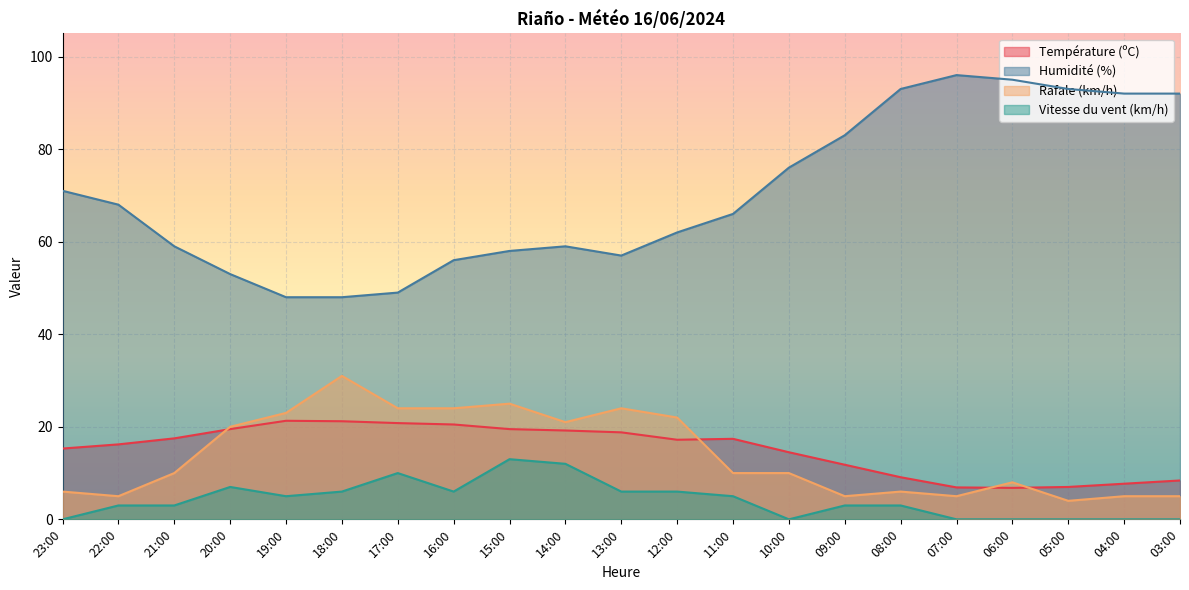

At which label does Rafale (km/h) first exceed 10?

20:00